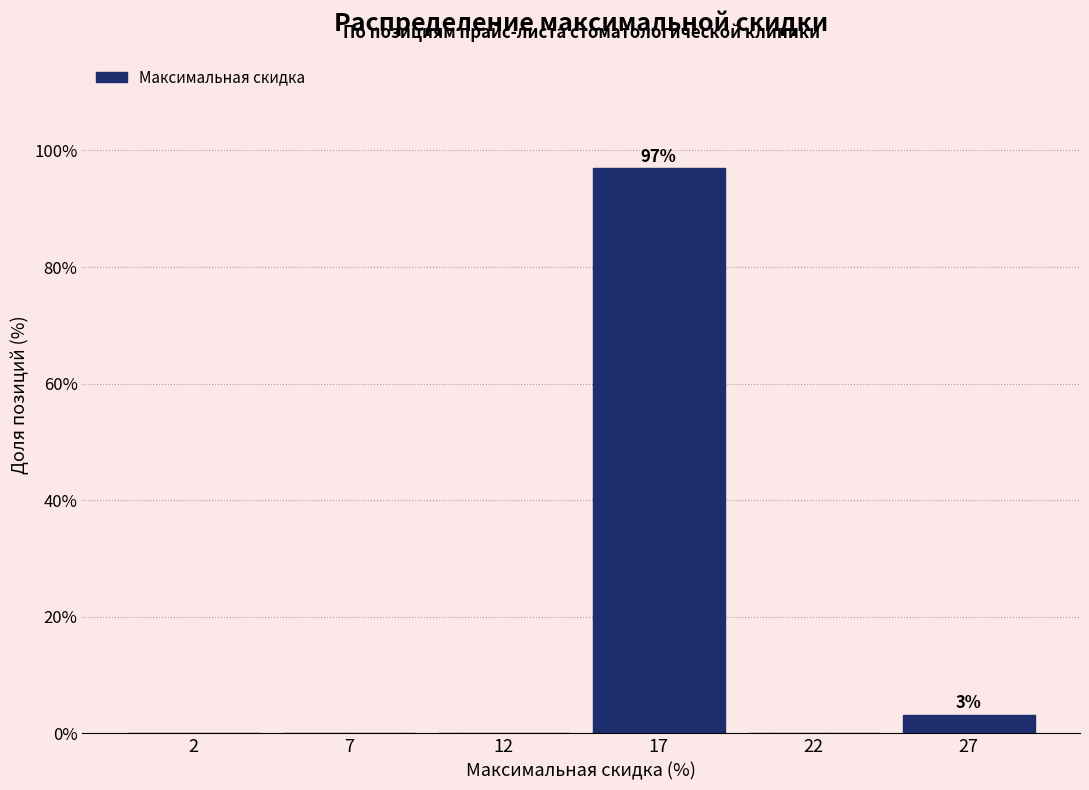

Reading left to right, transcribe all the data shown in this chart.

2=0.0	7=0.0	12=0.0	17=96.9	22=0.0	27=3.1